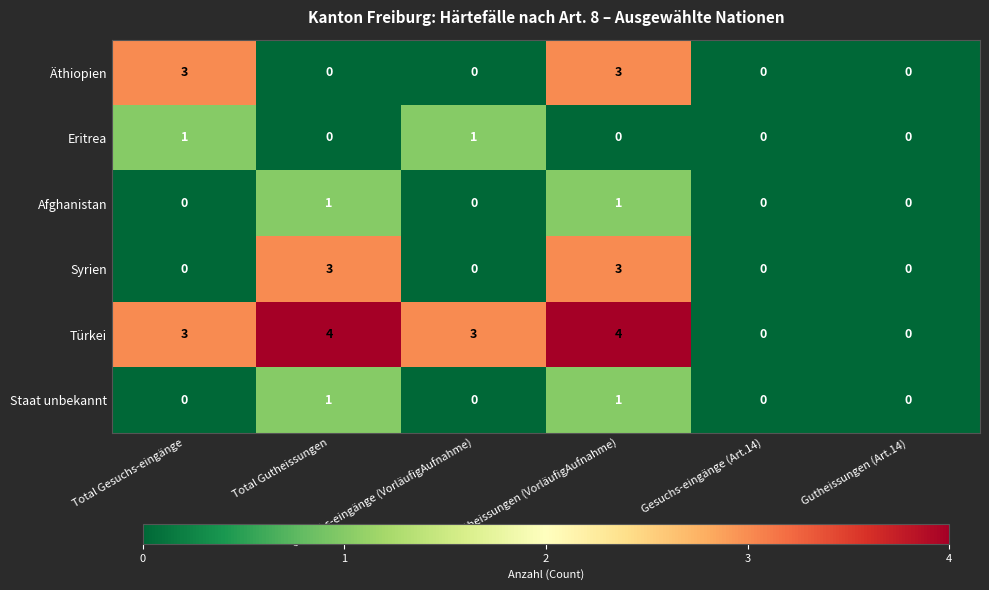

How many categories are shown in the chart?

6